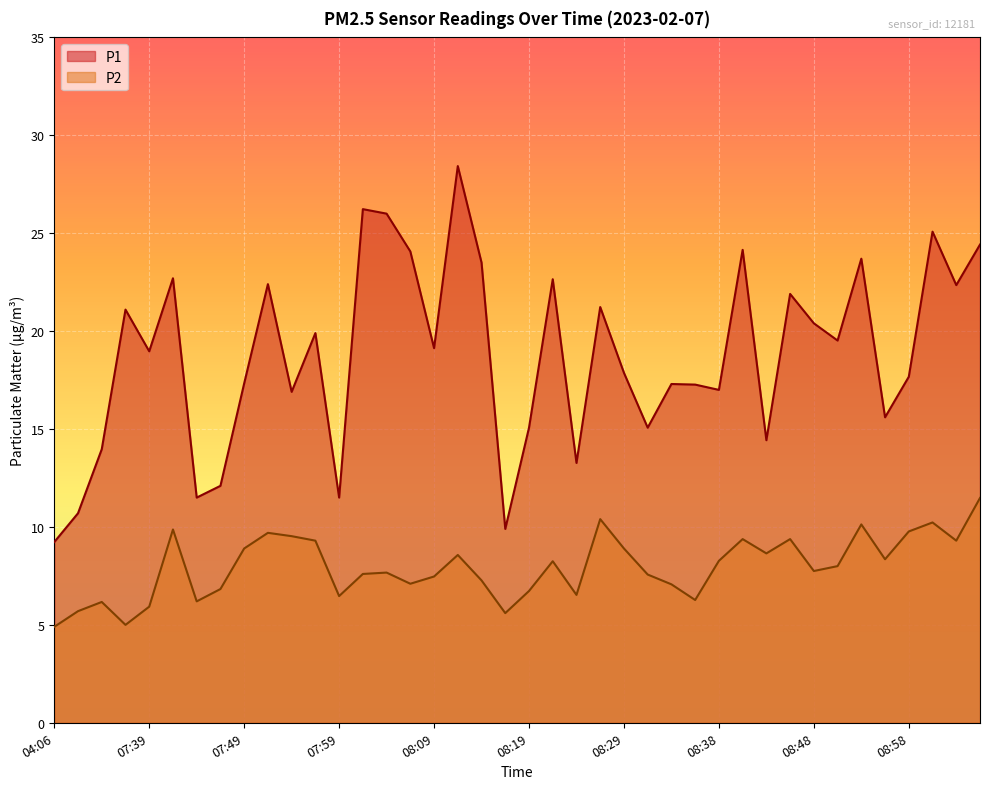

What is the greatest value displayed?

28.4